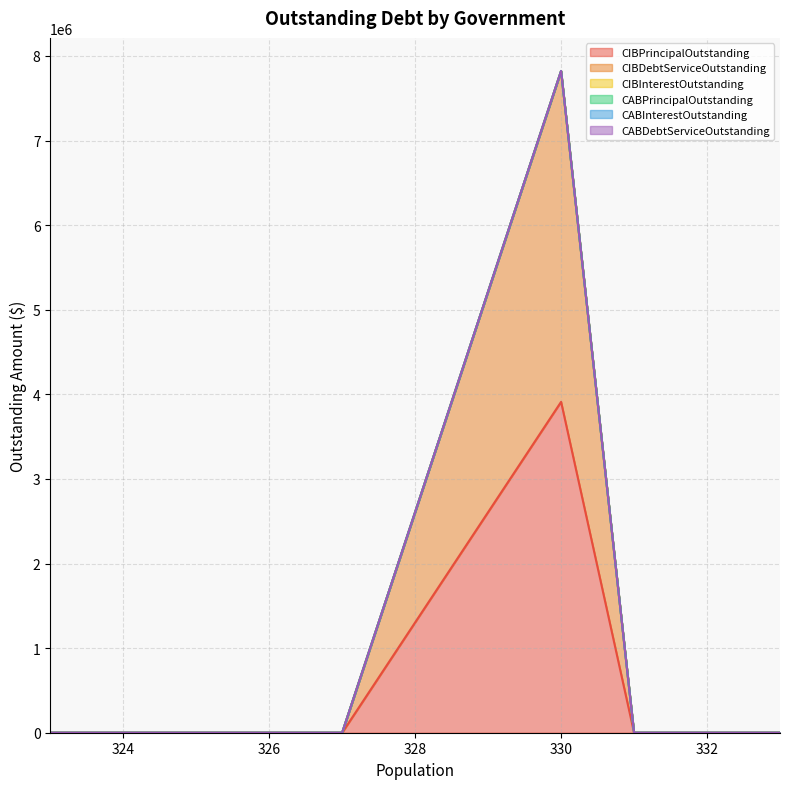

How many lines are shown in the chart?

6